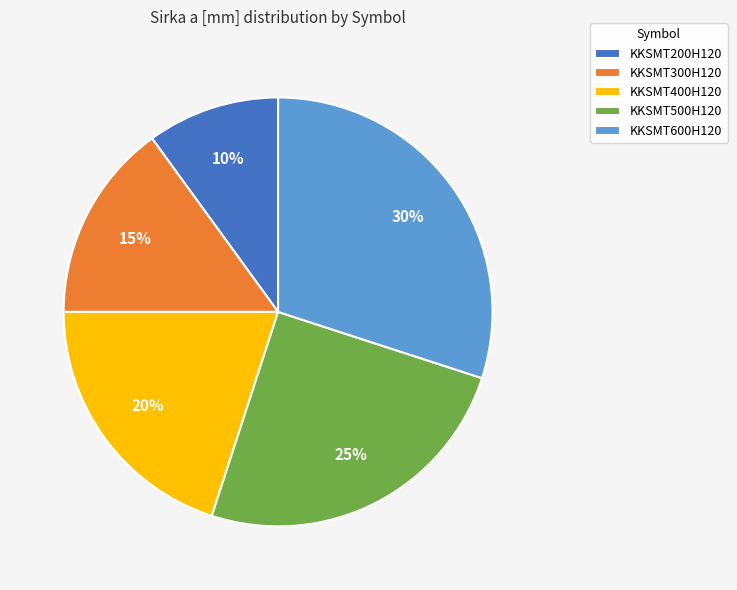

To the nearest percent, what is the average slice percentage?

20%